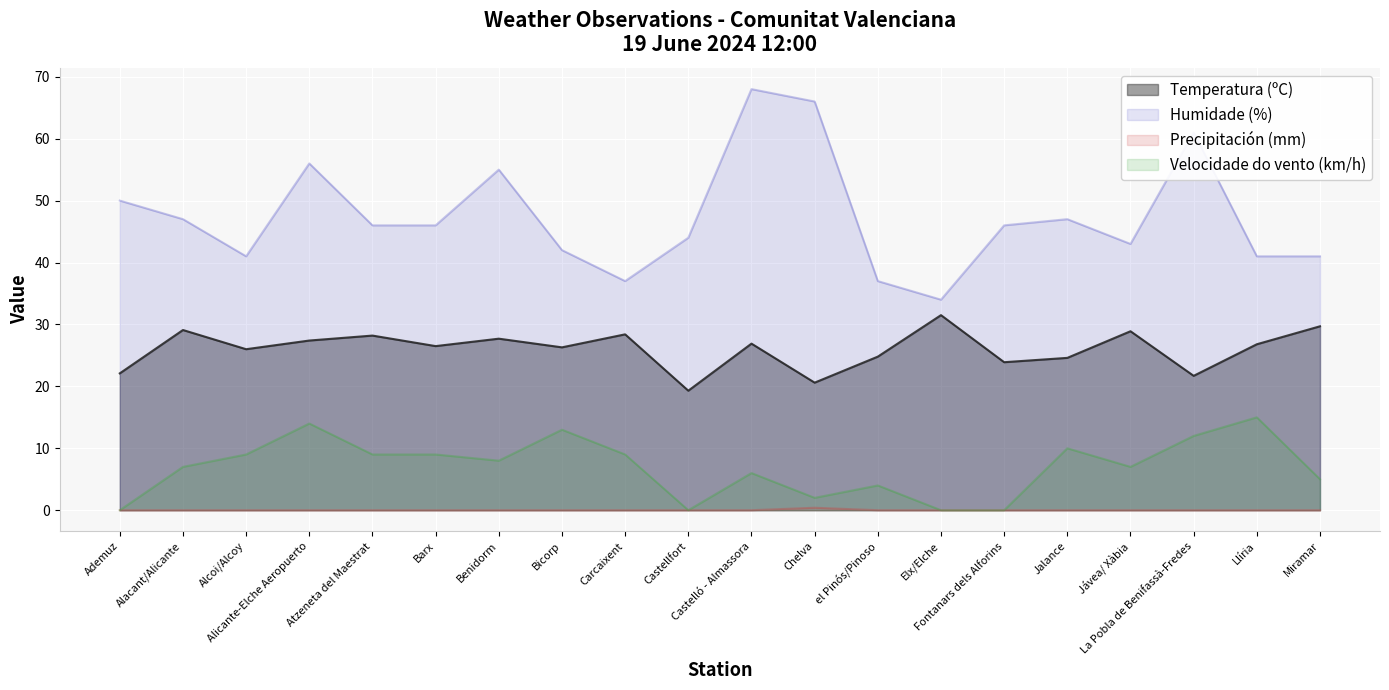

Where is the first local minimum for Velocidade do vento (km/h)?

Benidorm